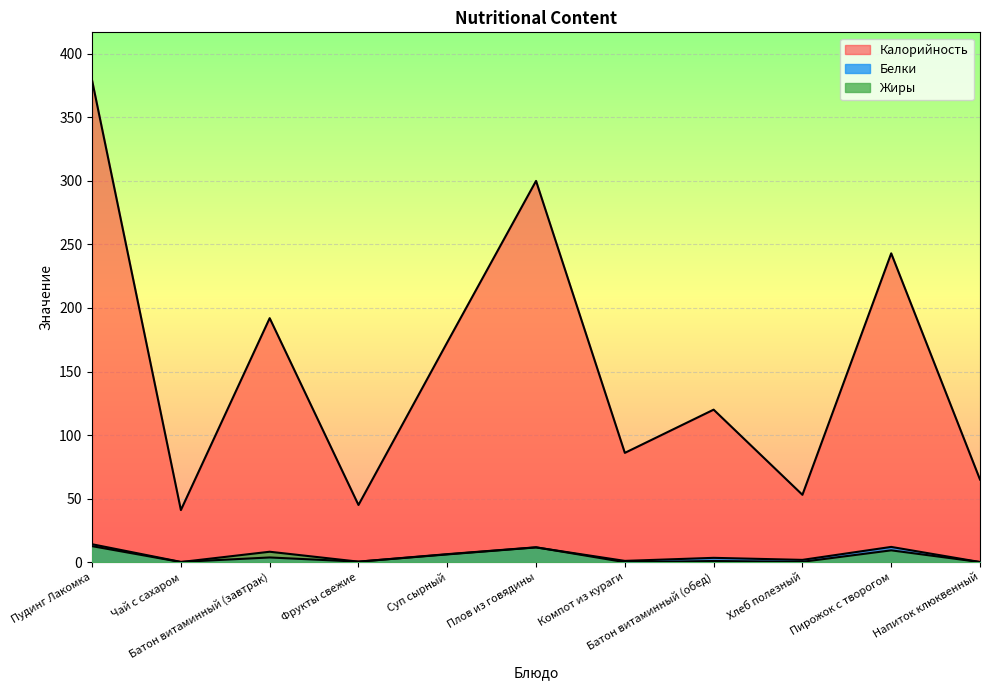

What is the spread (max minus min) of values at Батон витаминный (обед)?

119.1